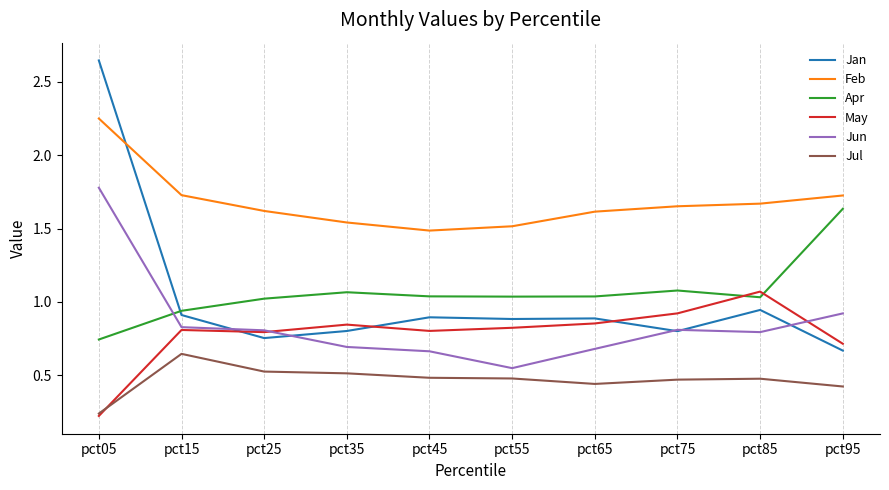

Count the number of data series in this chart.

6